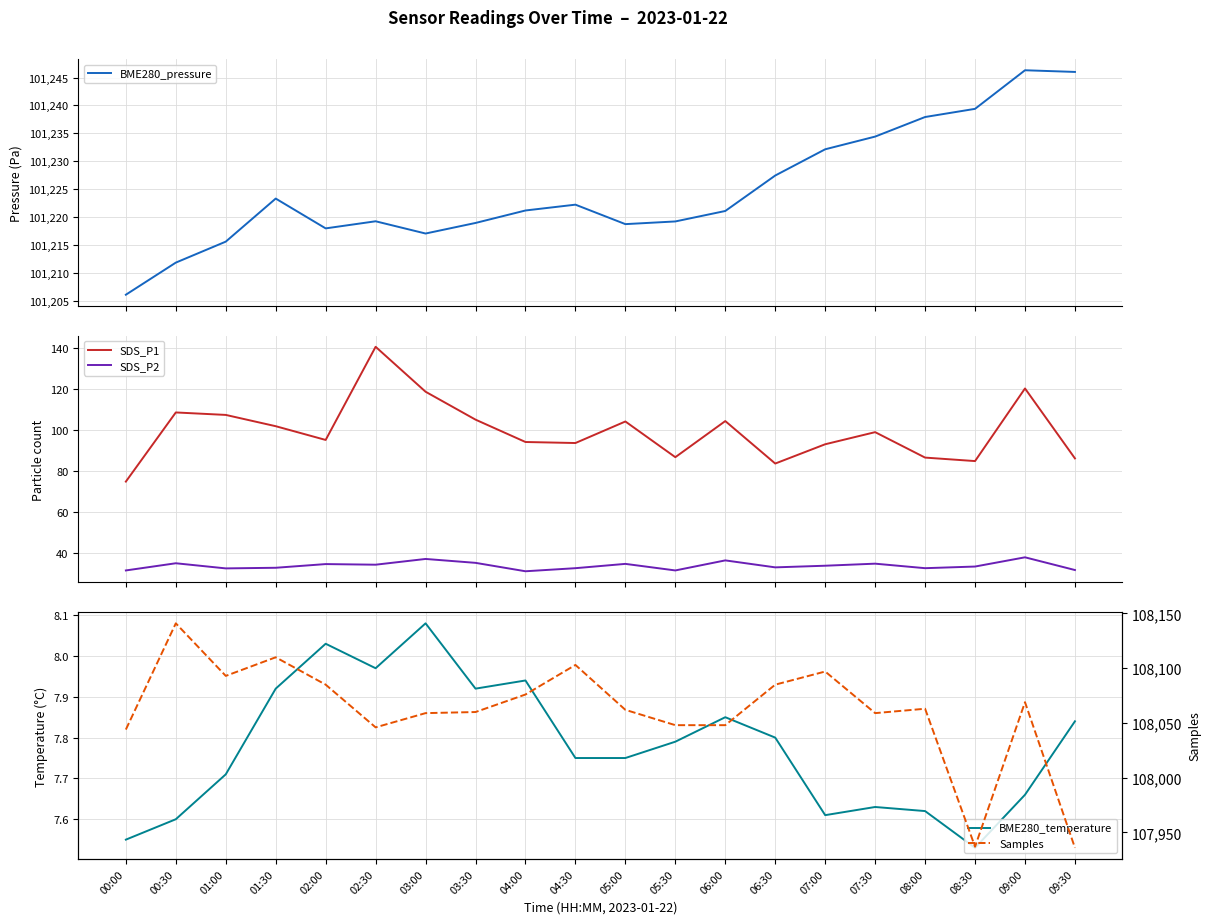

What is the total value across all series at 06:30?

209436.9